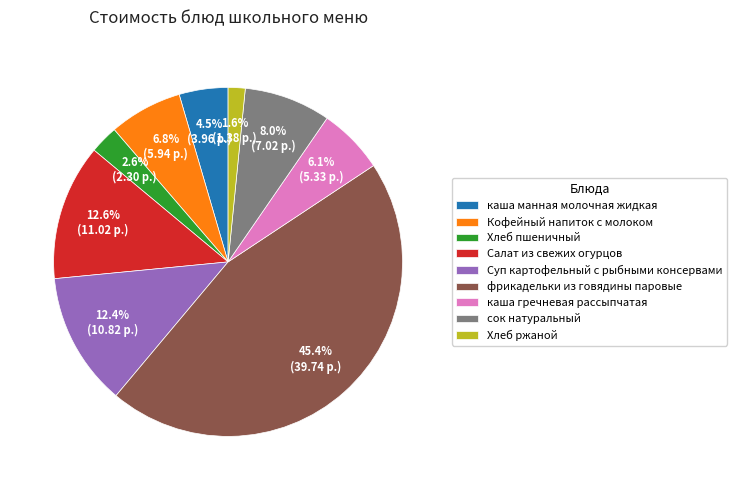

What percentage is the Суп картофельный с рыбными консервами slice, to the nearest percent?

12%